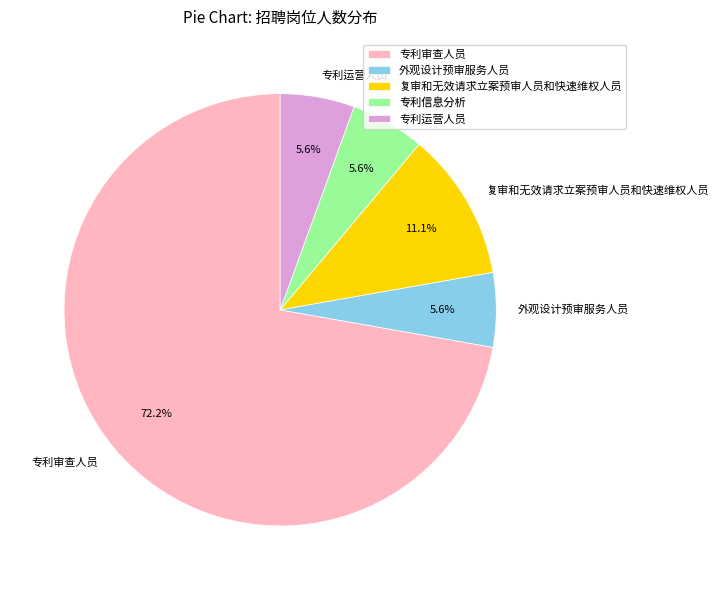

What is the largest slice in the pie chart?

专利审查人员